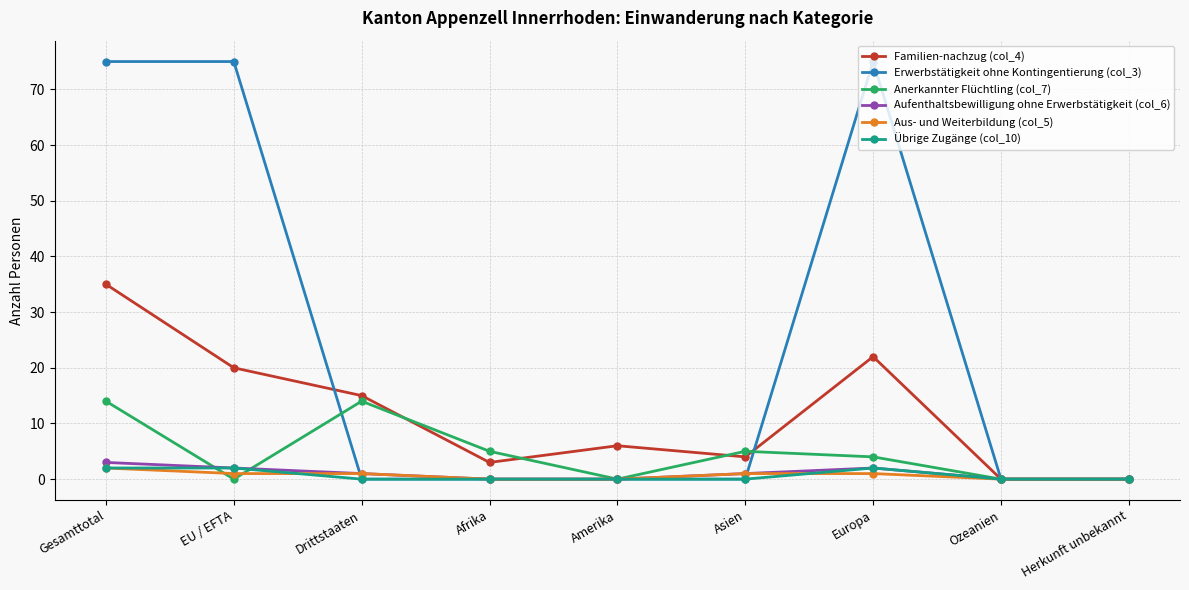

Which series has the widest spread of values?

Erwerbstätigkeit ohne Kontingentierung (col_3)